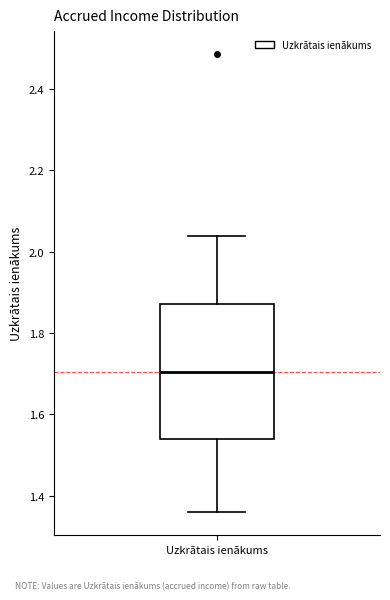

Read this box plot against the y-axis: the position of the median line, the range covered by the box, and the ends of both whiskers. The values are not printed on the chart, so give them approximately, as read against the axis.

median 1.70, box 1.54 to 1.88, whiskers 1.36 to 2.04